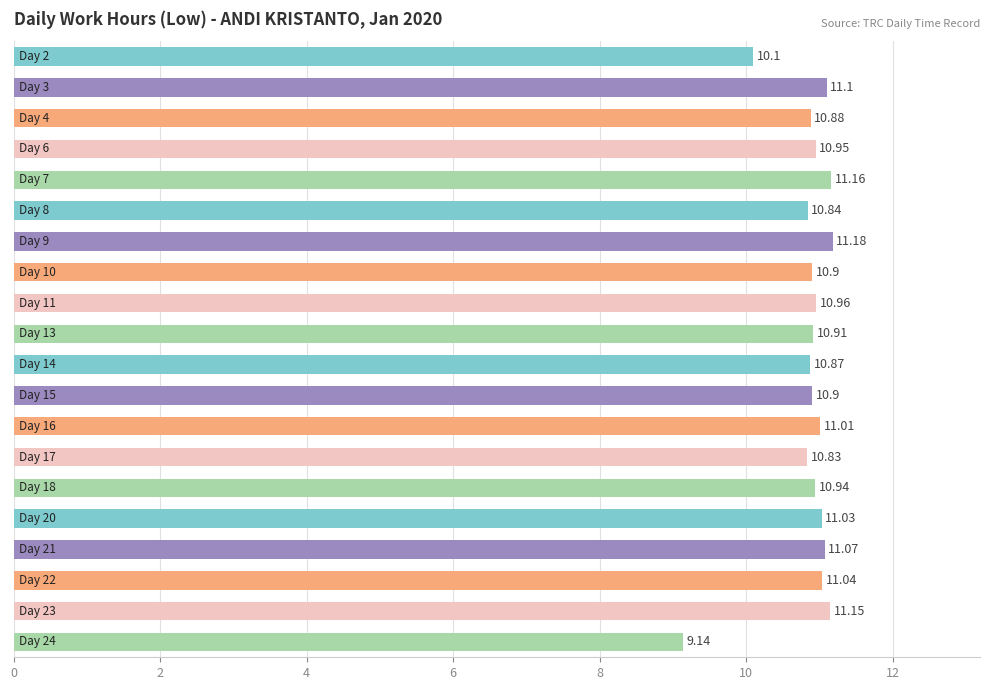

What is the average value?

10.8